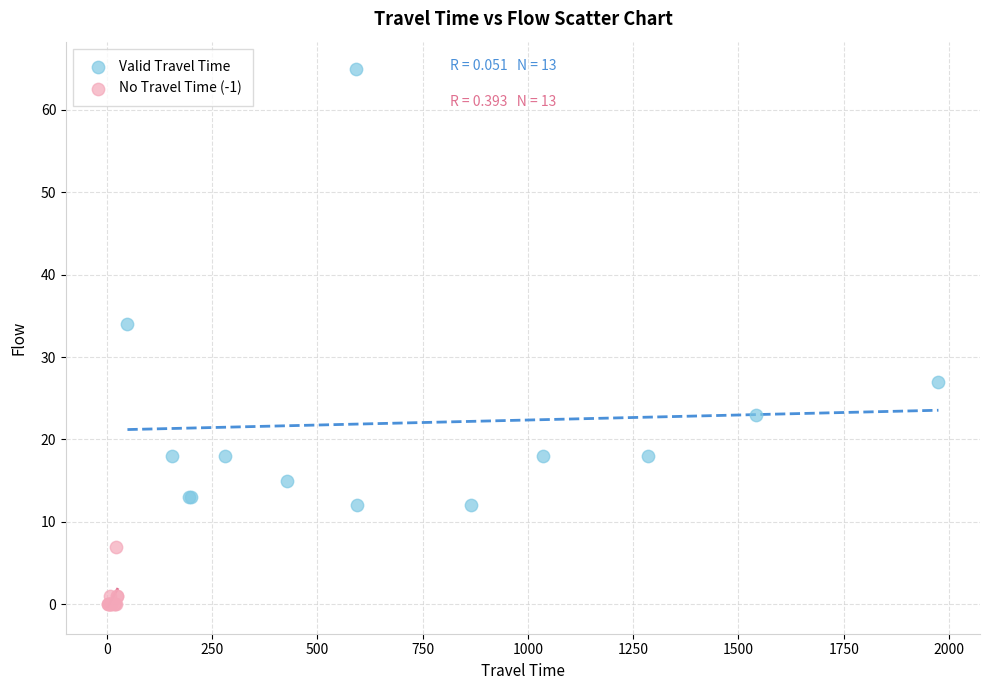

Which series contains the highest Y value?

Valid Travel Time